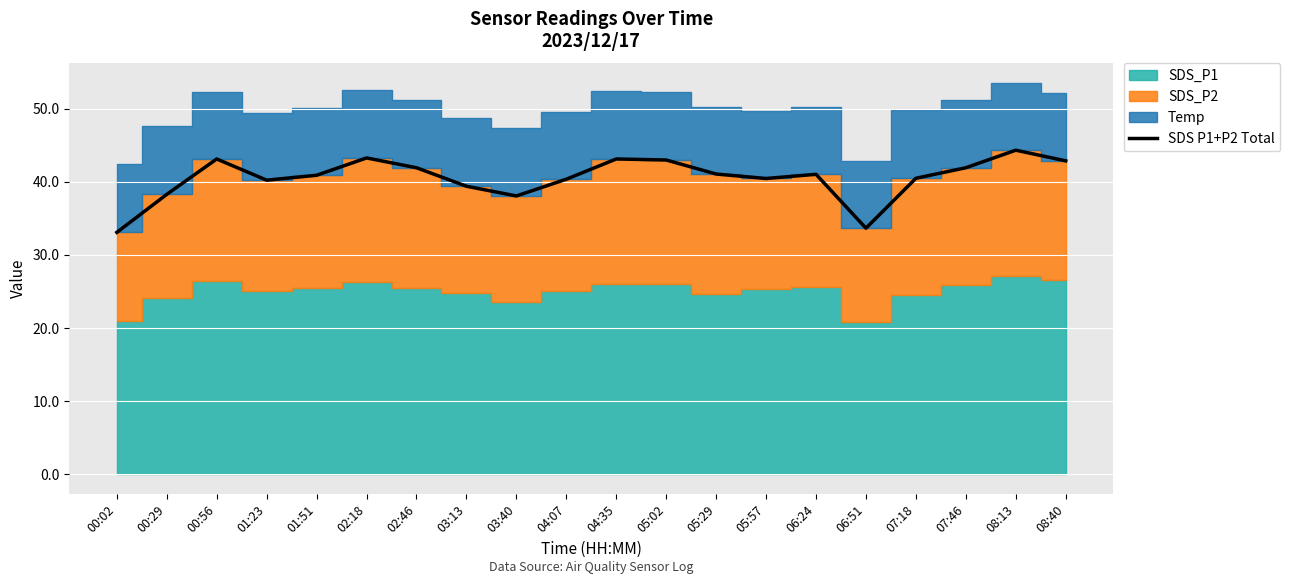

What is the approximate value at 01:23?

40.2